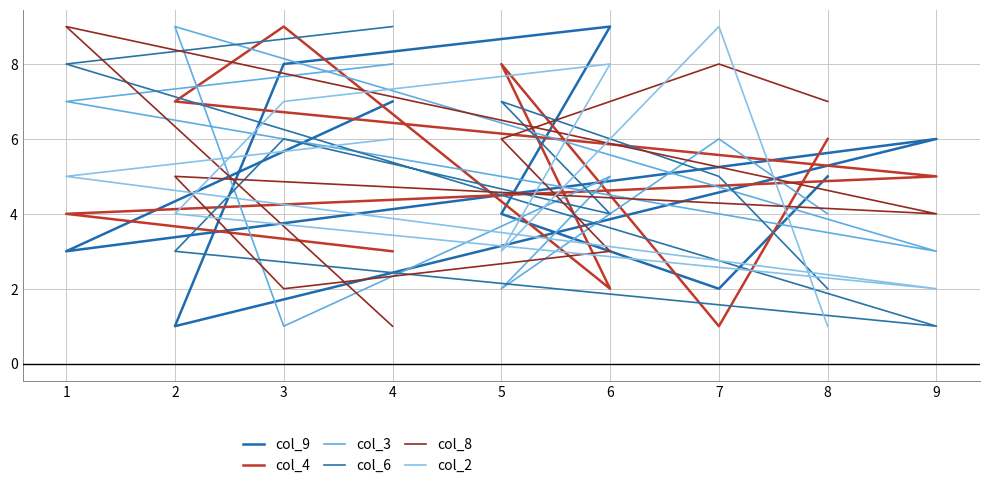

How many interior local valleys does the col_6 series have?

2